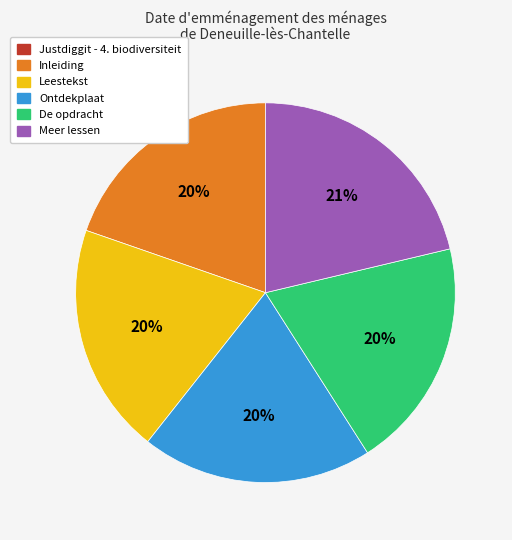

To the nearest percent, what is the difference between the largest and smallest slice percentages?

21%